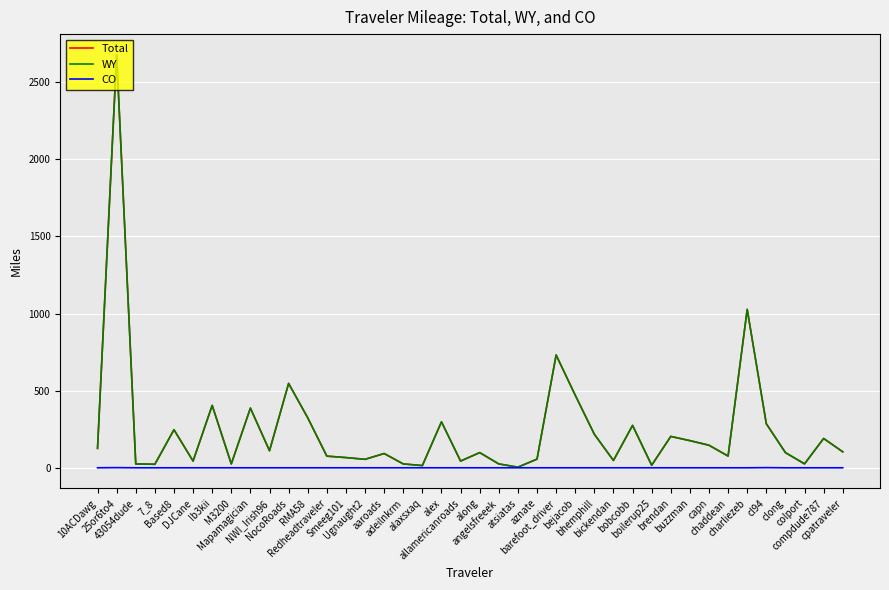

What is the maximum value shown in the chart?

2677.2